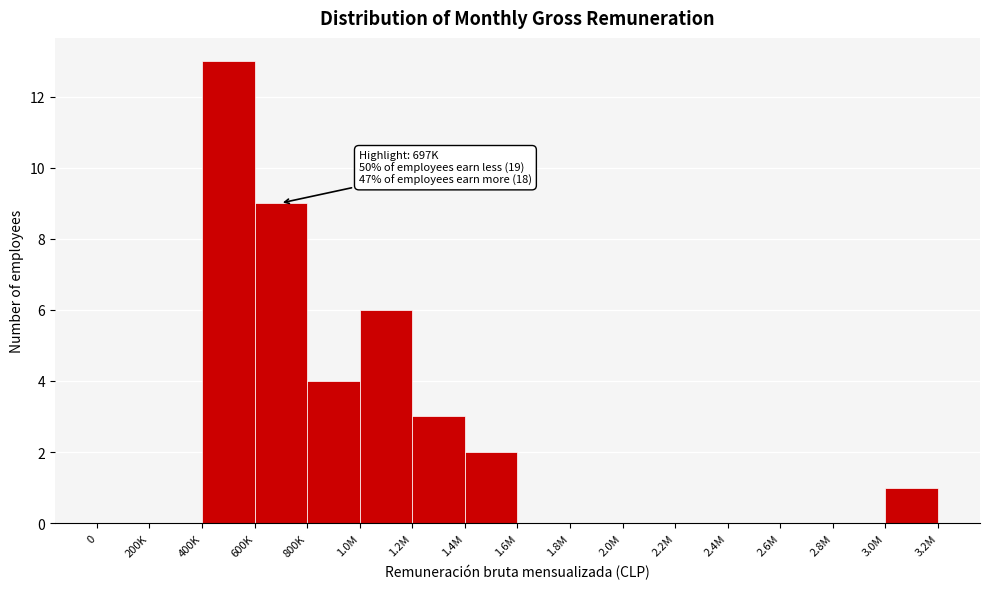

Reading left to right, what are all the values shown in this chart?

0=0	200K=0	400K=13	600K=9	800K=4	1.0M=6	1.2M=3	1.4M=2	1.6M=0	1.8M=0	2.0M=0	2.2M=0	2.4M=0	2.6M=0	2.8M=0	3.0M=1